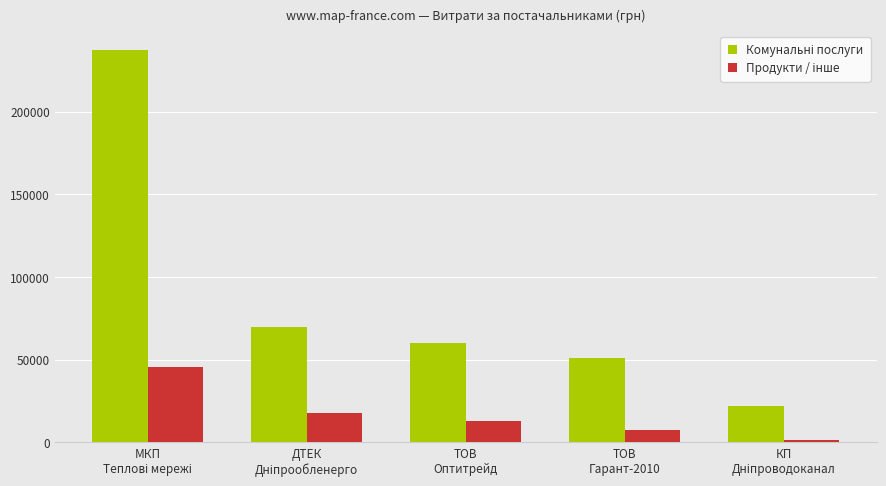

How many data points does each series have?

5